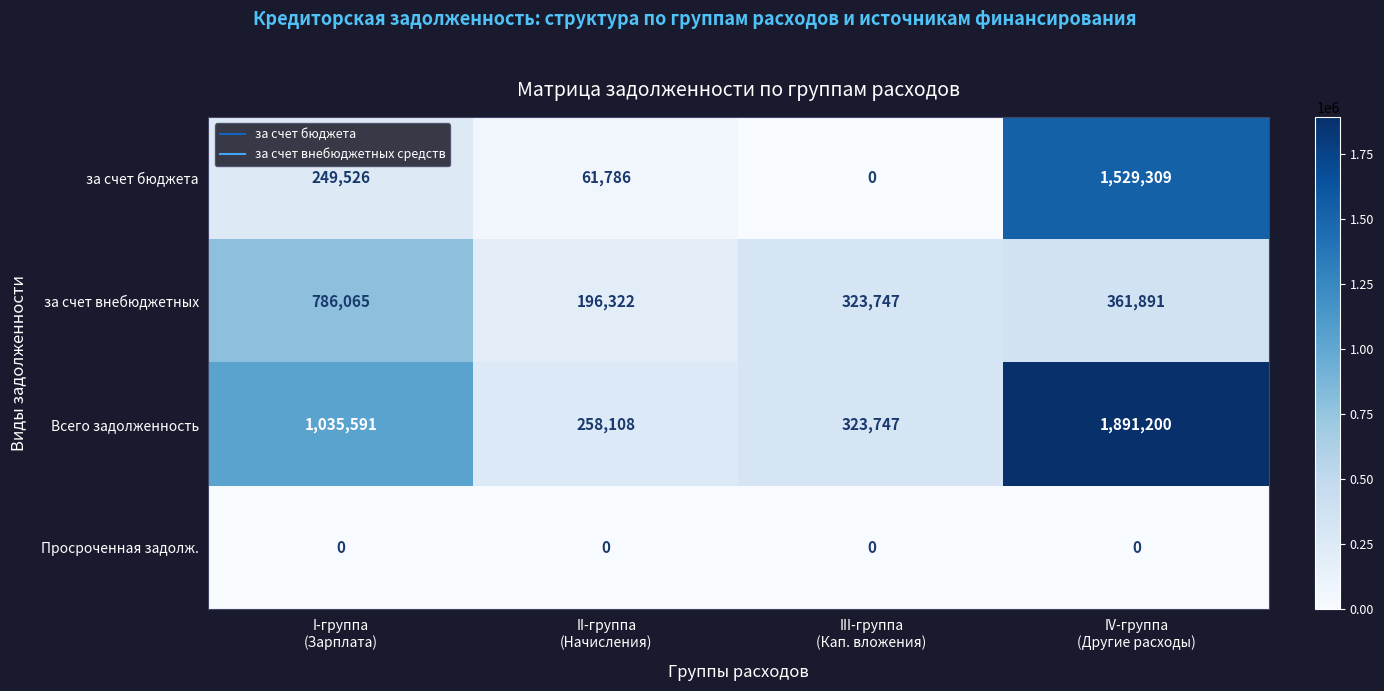

What is the greatest value displayed?

1891200